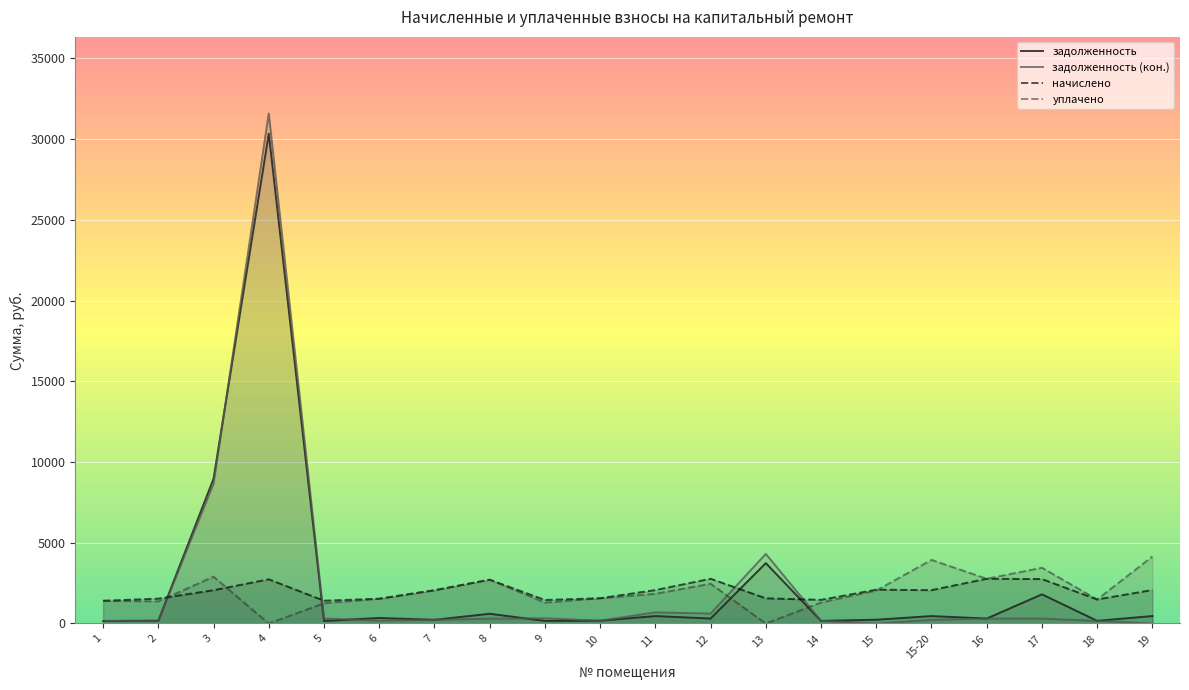

Which category has the lowest value across all series?

15